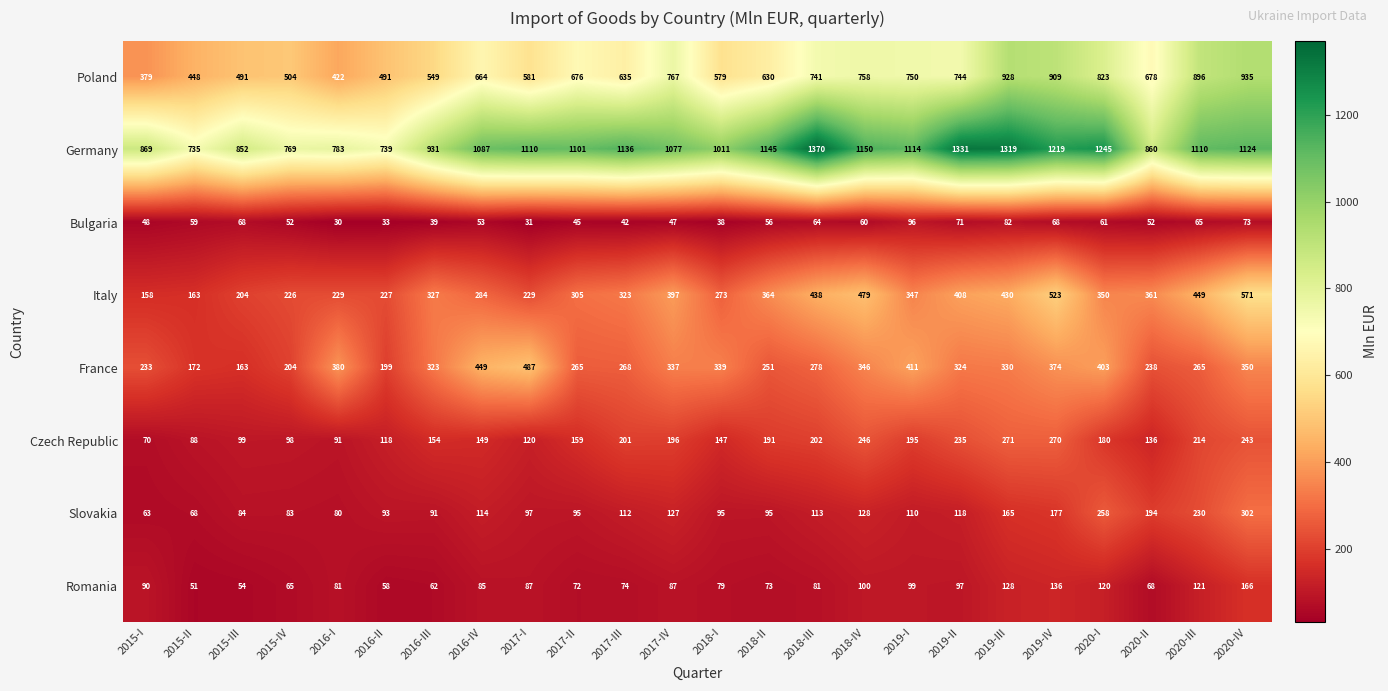

Where is Romania nearest to the value 108?

2018-IV